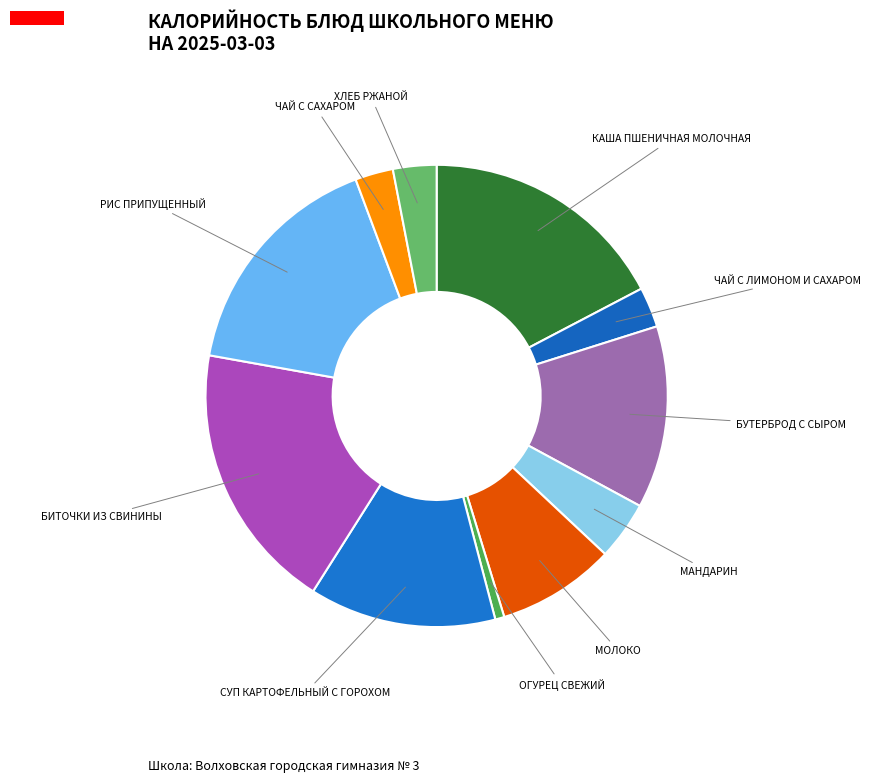

How many slices are in this pie chart?

11